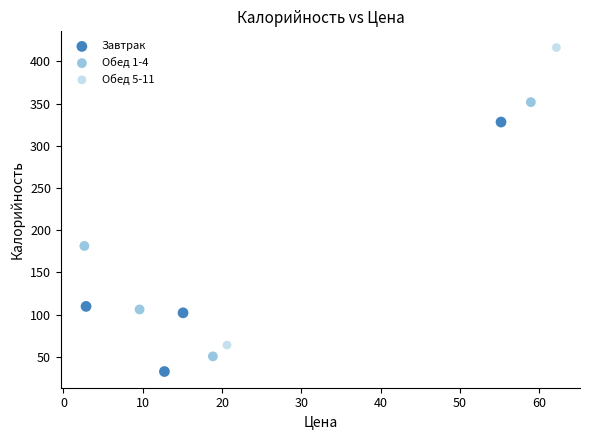

Which series reaches the maximum Y coordinate?

Обед 5-11